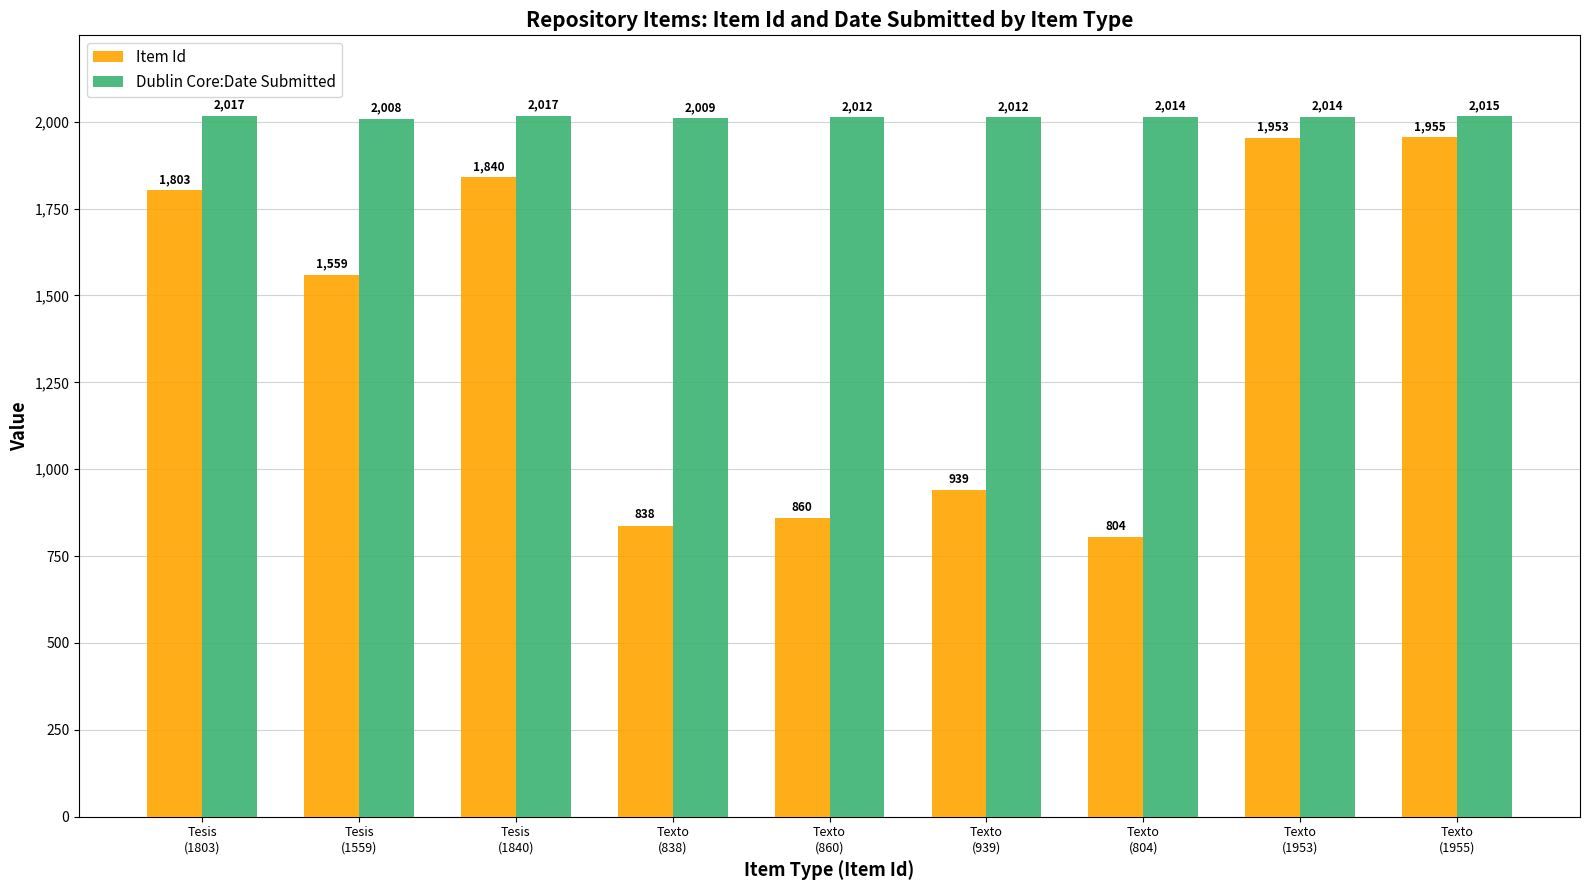

Which series has the widest spread of values?

Item Id